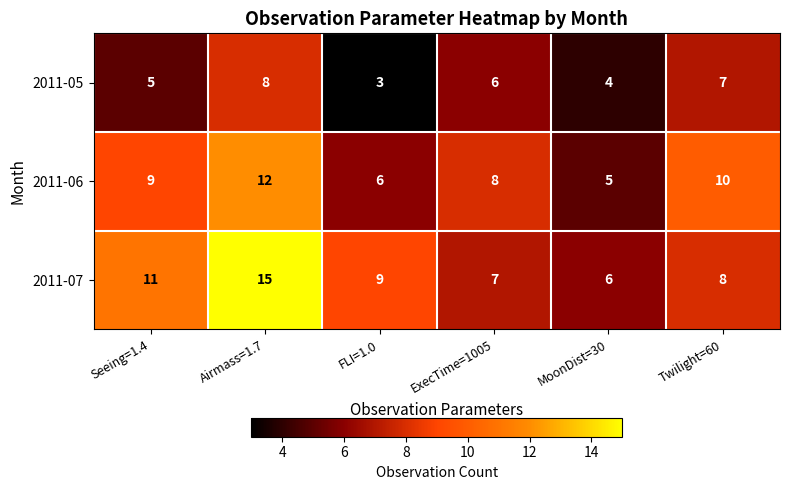

At which category is the sum across all series the highest?

Airmass=1.7